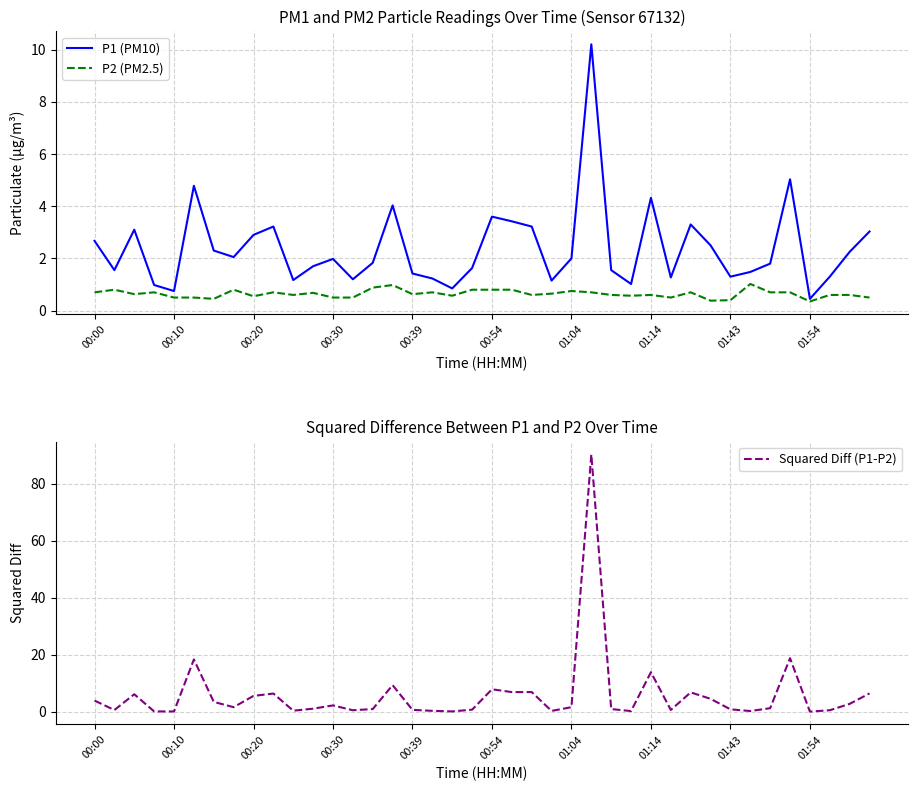

What is the sum of all P1 (PM10) values?

95.5